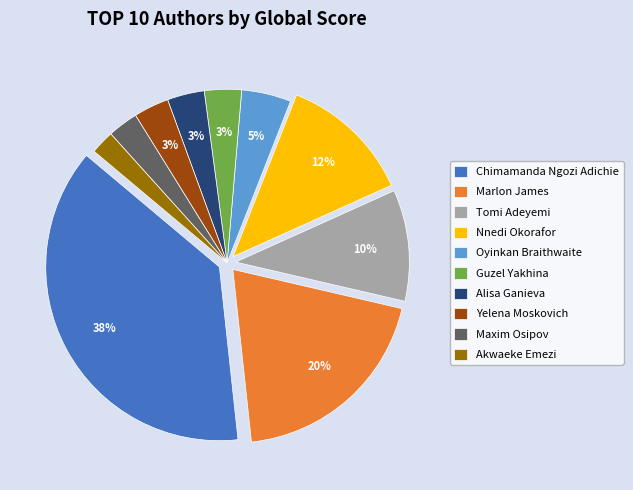

What is the smallest slice in the pie chart?

Akwaeke Emezi